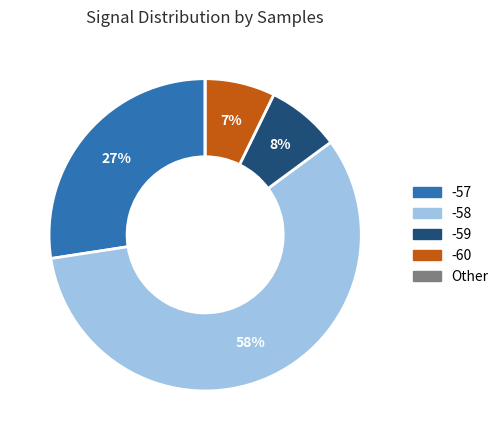

What is the largest slice in the pie chart?

-58